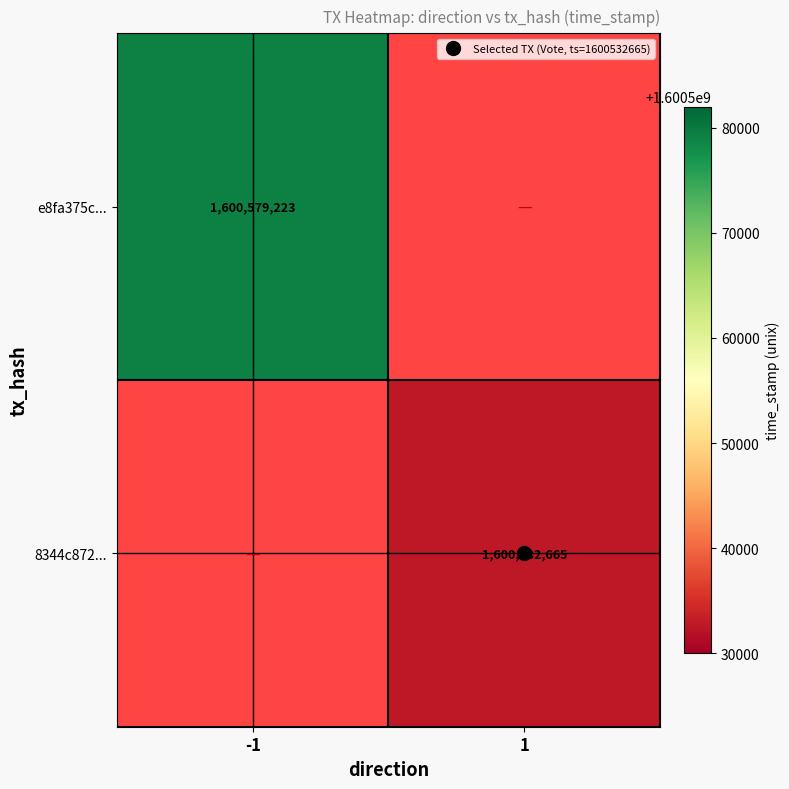

Which series has the largest range (max minus min)?

e8fa375c...